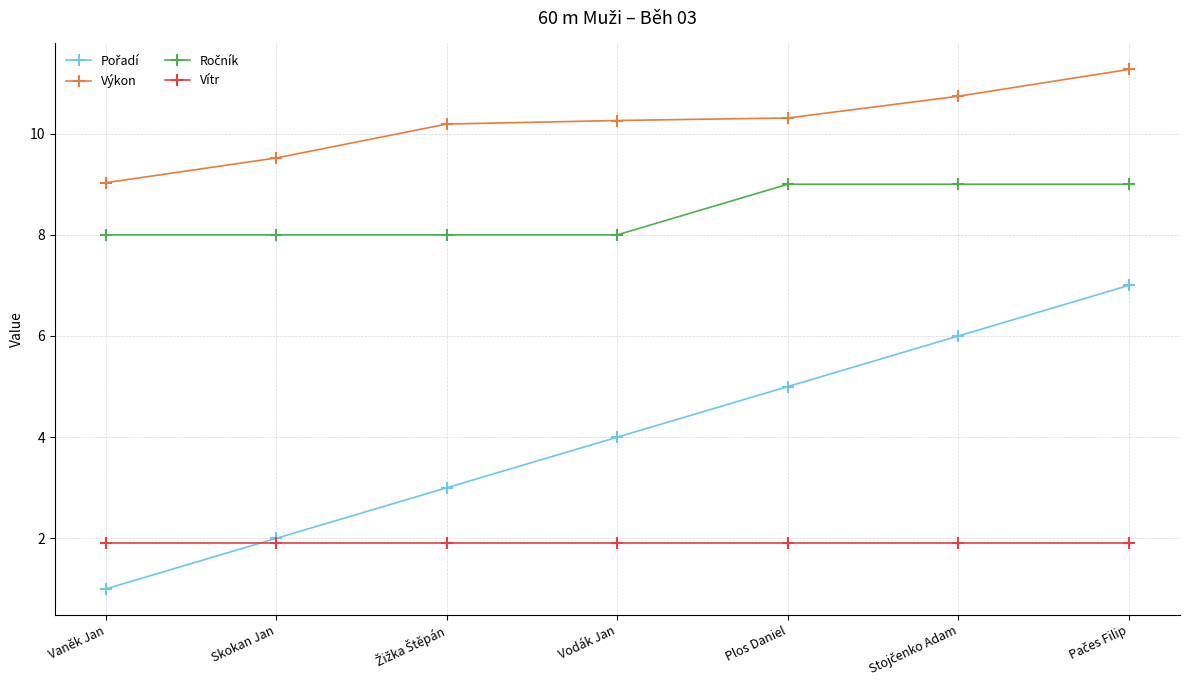

Is this an area chart (filled region under the line)?

No